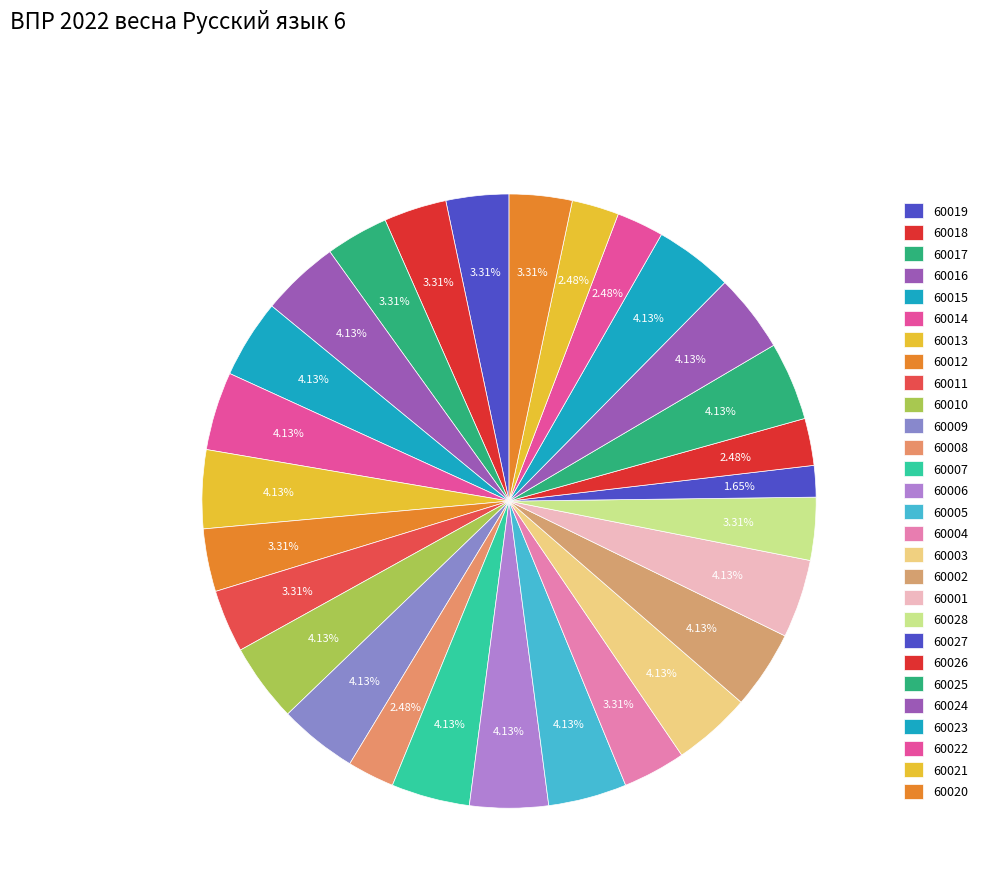

To the nearest percent, what portion does 60006 represent?

4%